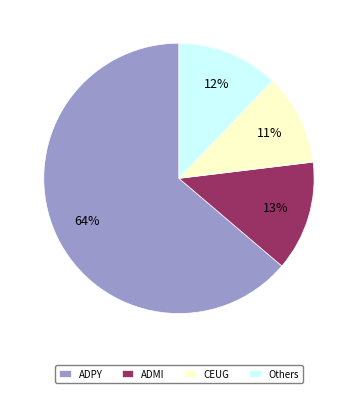

Combined, do Others and ADPY account for over 50%?

Yes